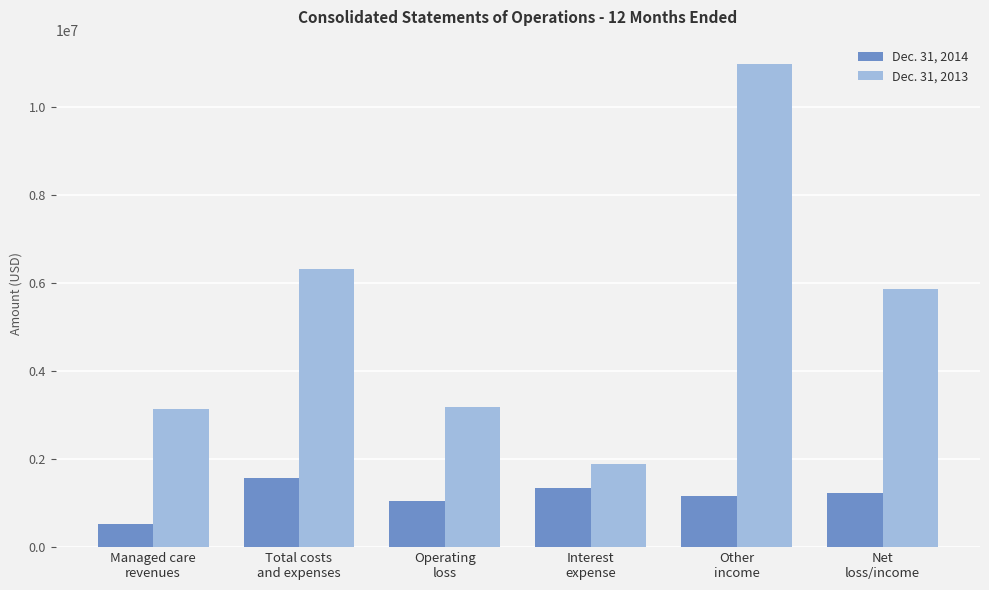

Reading right to left, list all the values displayed in this chart.

Dec. 31, 2014: Net
loss/income=1233840	Other
income=1150000	Interest
expense=1344889	Operating
loss=1038951	Total costs
and expenses=1574814	Managed care
revenues=535863
Dec. 31, 2013: Net
loss/income=5852281	Other
income=10969615	Interest
expense=1880955	Operating
loss=3177280	Total costs
and expenses=6302973	Managed care
revenues=3125693